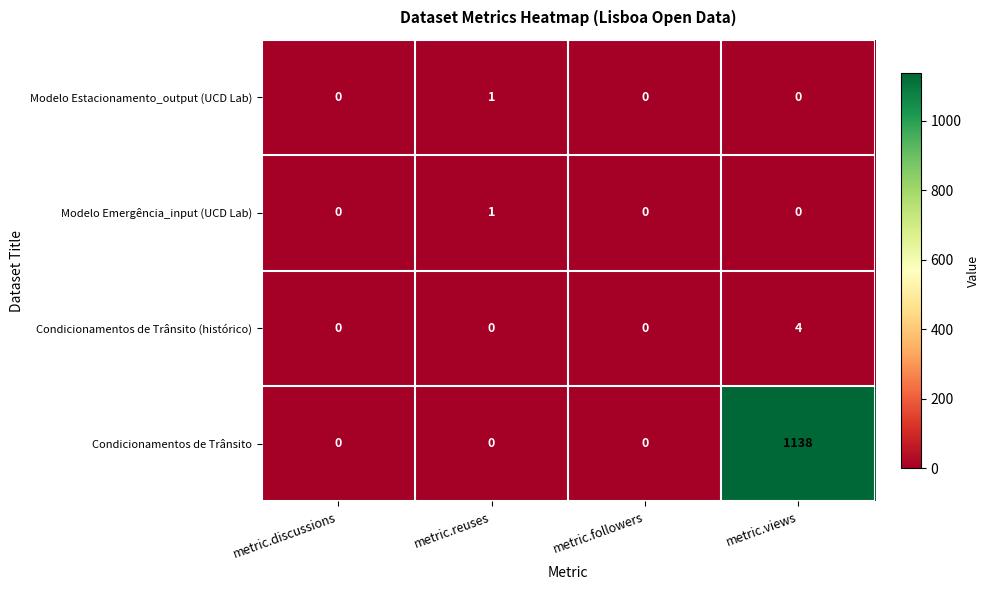

The Condicionamentos de Trânsito (histórico) series shows 0 at metric.reuses. True or false?

True